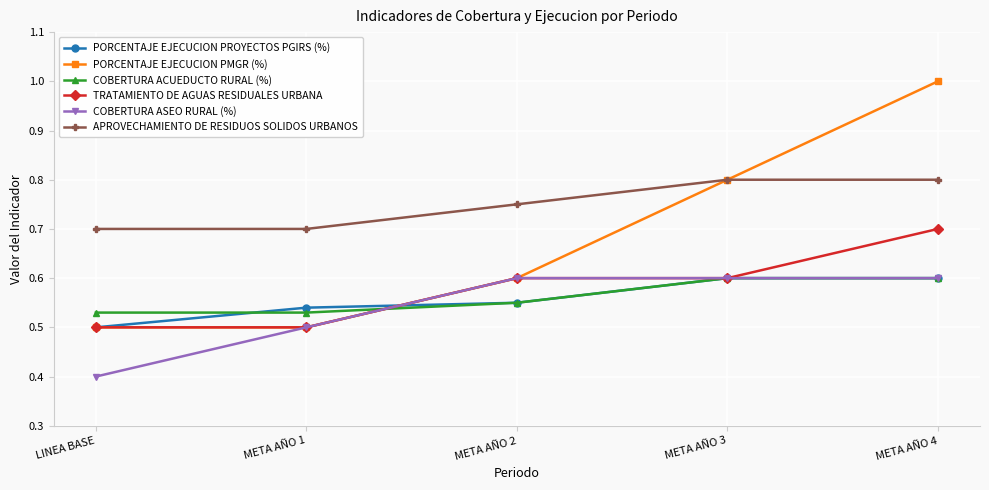

What is the difference between the maximum and minimum values in the COBERTURA ASEO RURAL (%) series?

0.2